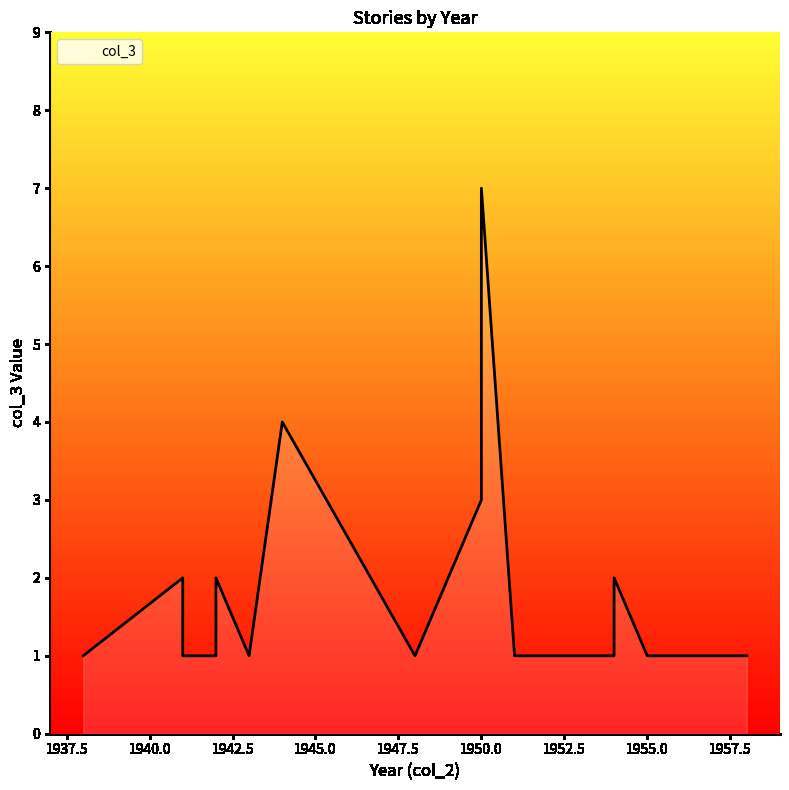

How many interior local peaks (higher than both neighbors) does the data have?

5